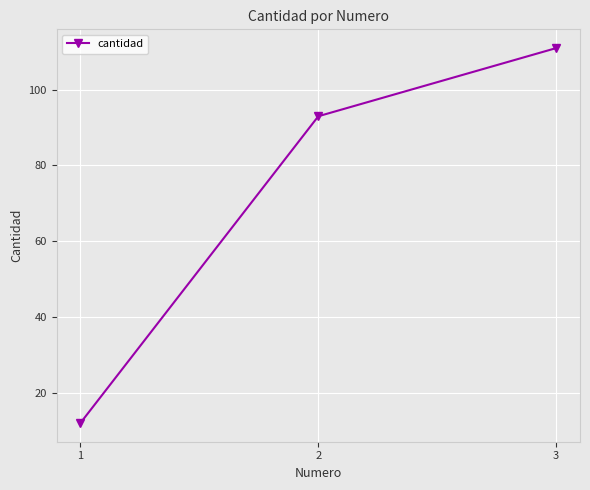

Reading left to right, extract all data points from this chart.

12	93	111